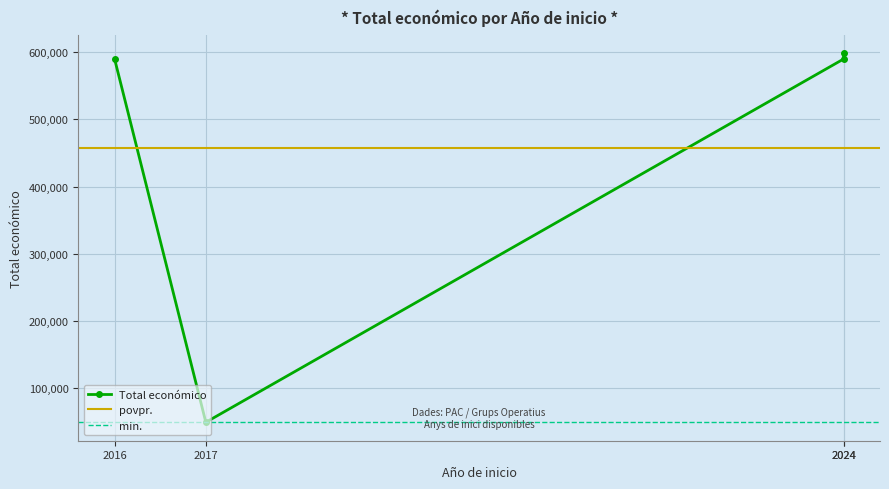

Reading left to right, what are all the values shown in this chart?

589731	598597	49495	589119